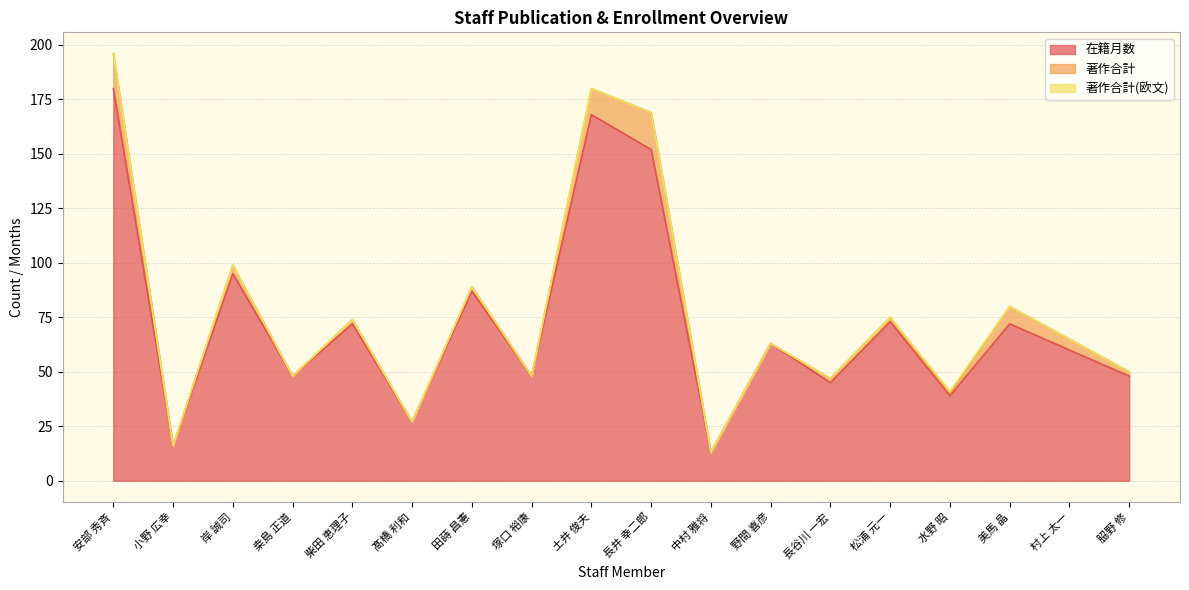

Count the 著作合計(欧文) values in the range 0 to 1.

18